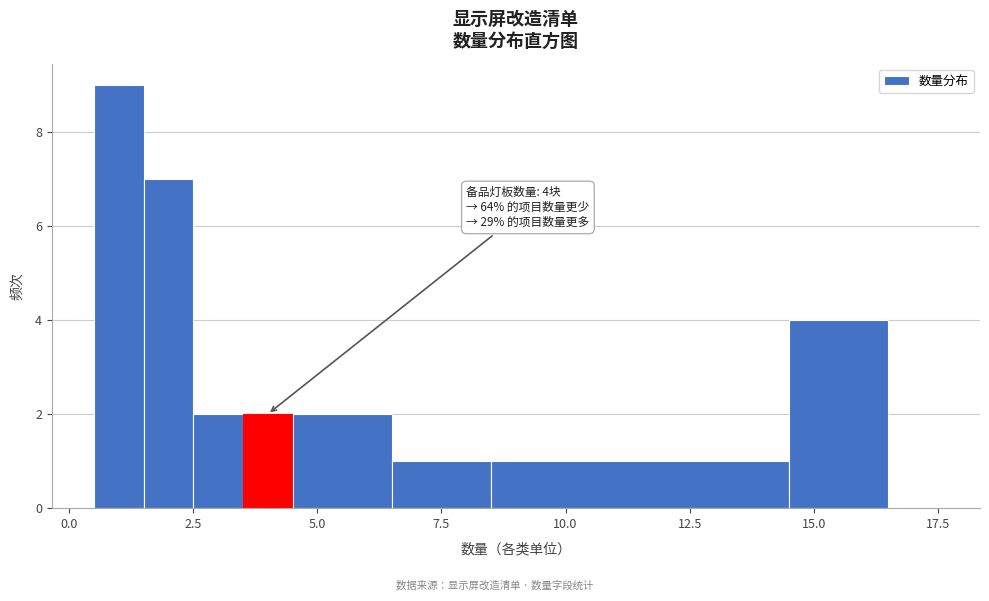

Around what value on the x-axis is the tallest bar? Give the approximate position of its centre, as read against the axis.

1.0